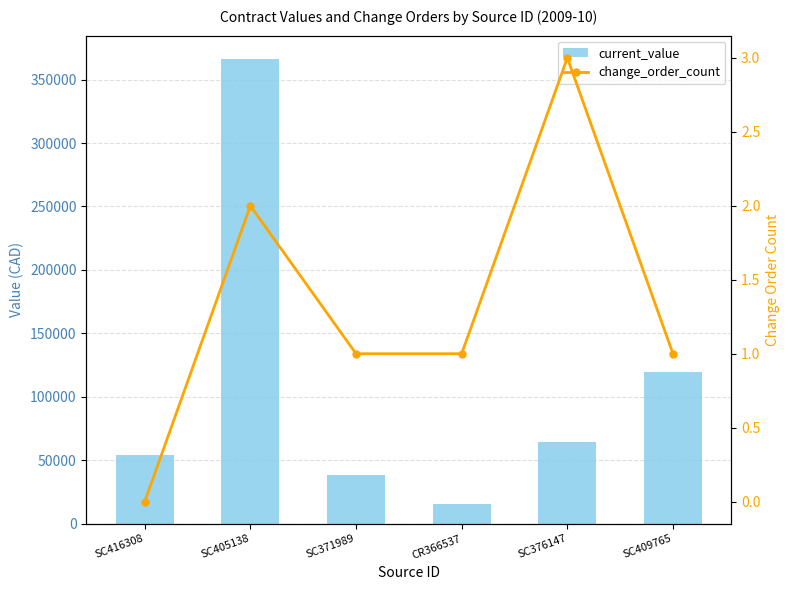

What is the value of the current_value bar at the 6th from the left?

119340.0